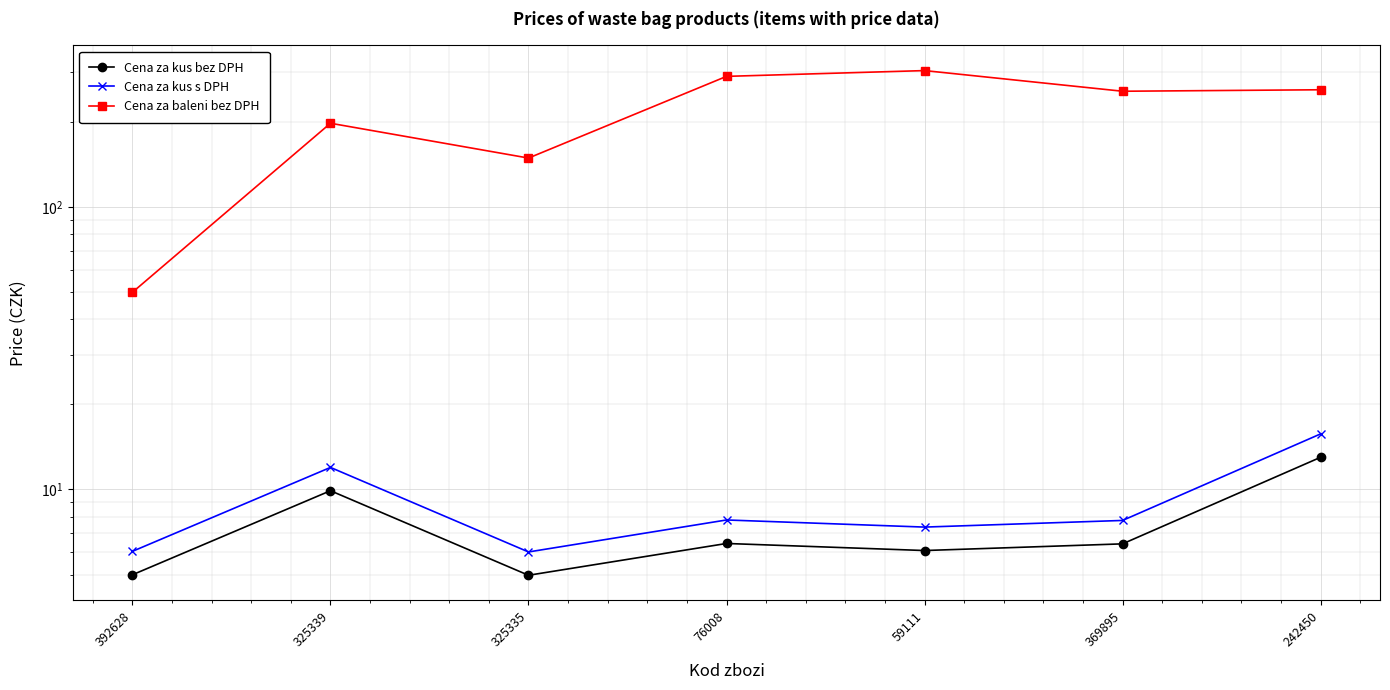

The Cena za kus s DPH series shows 8.1 at 392628. True or false?

False